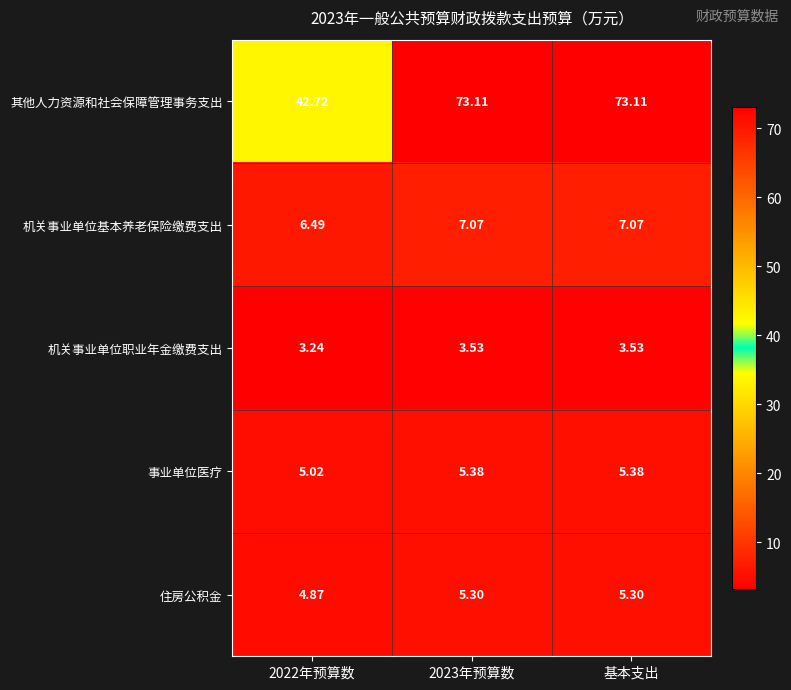

At how many categories does at least one series exceed 33?

3